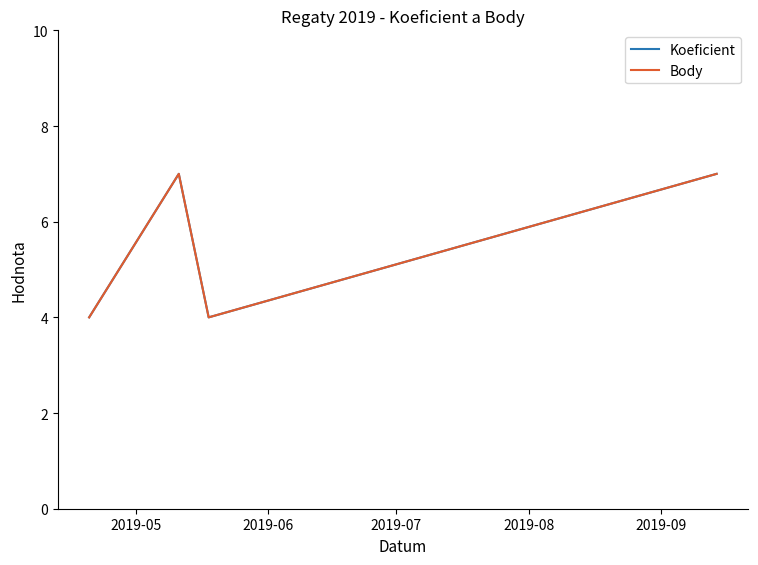

Reading right to left, list all the values displayed in this chart.

Koeficient: 7	4	7	4
Body: 7	4	7	4